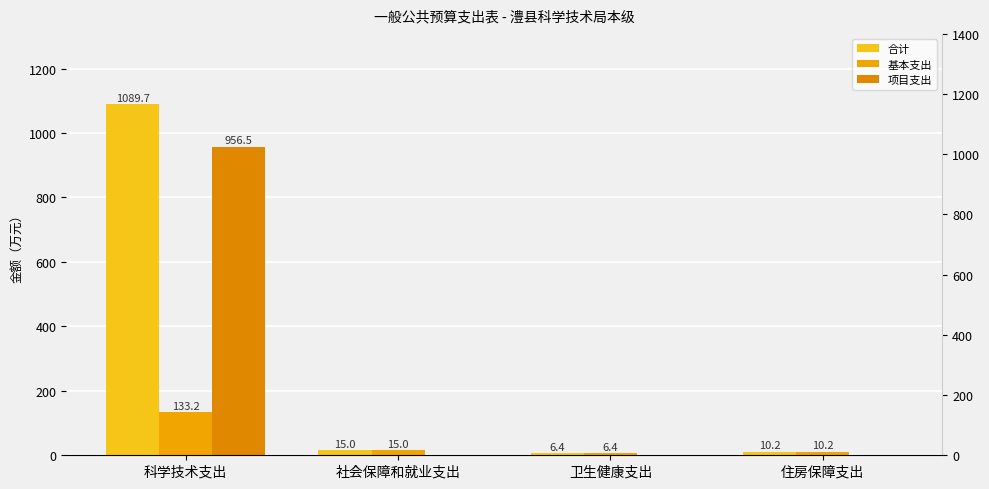

Reading left to right, extract all data points from this chart.

合计: 1089.7	15.0	6.4	10.2
基本支出: 133.2	15.0	6.4	10.2
项目支出: 956.5	0.0	0.0	0.0